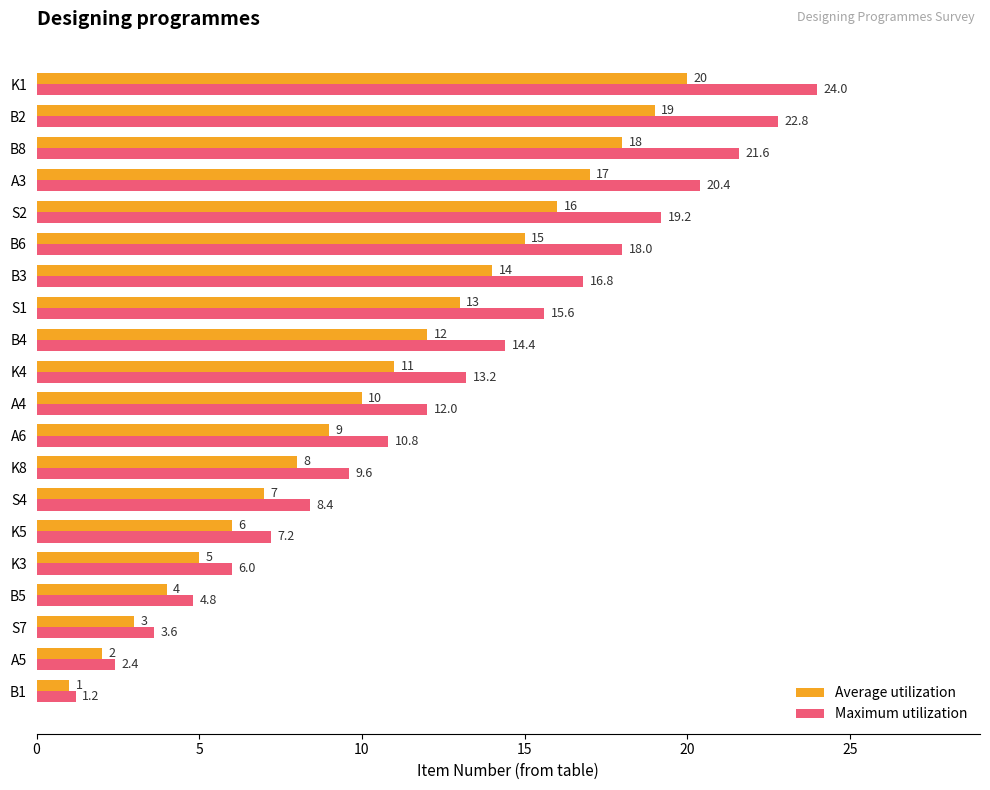

List the series in order of their peak value, lowest first.

Average utilization, Maximum utilization